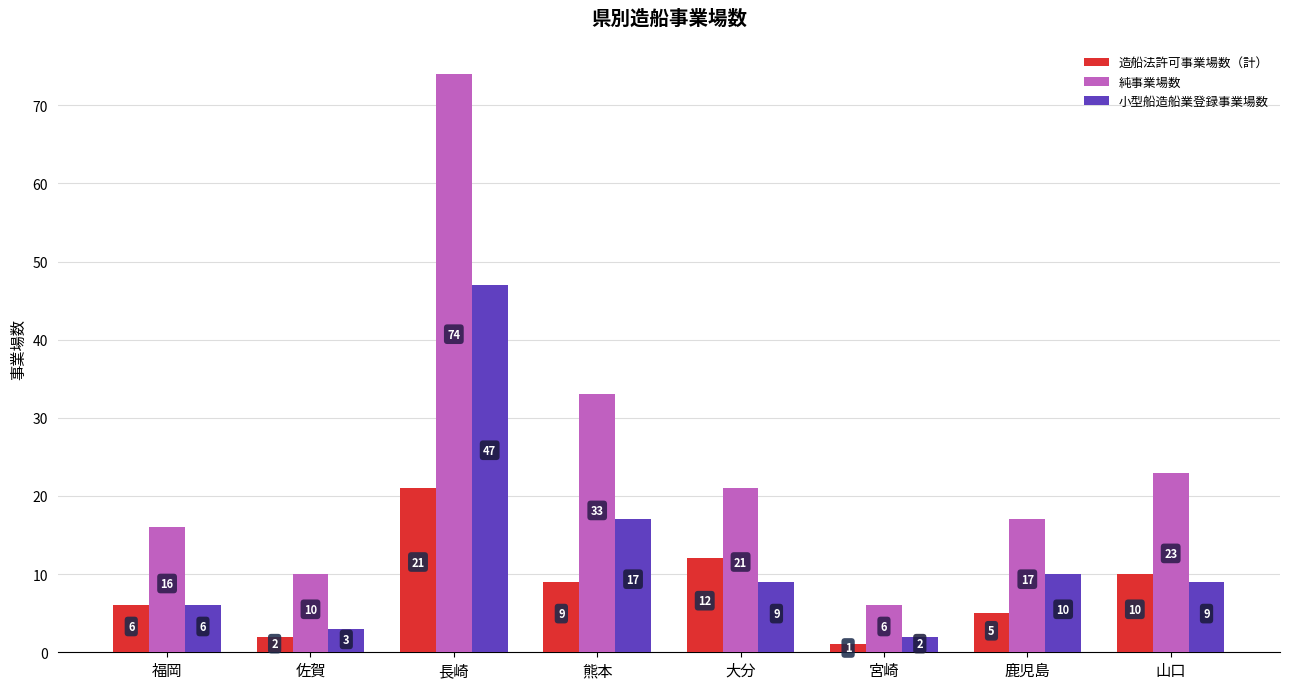

Between 熊本 and 宮崎, which series saw the biggest shift?

純事業場数